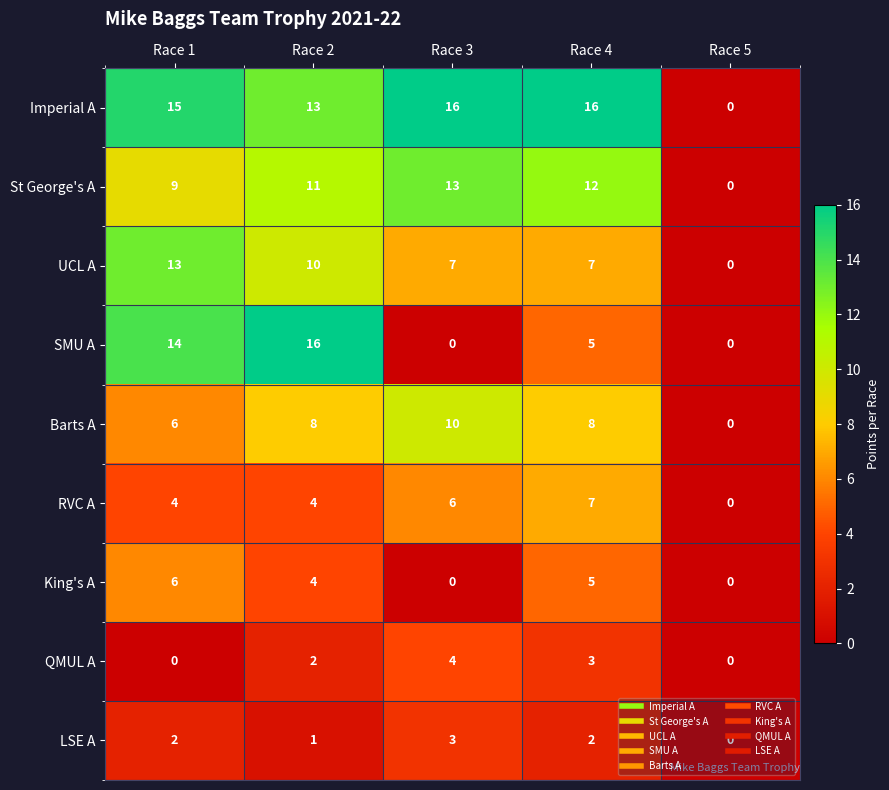

At how many categories does at least one series exceed 12?

4